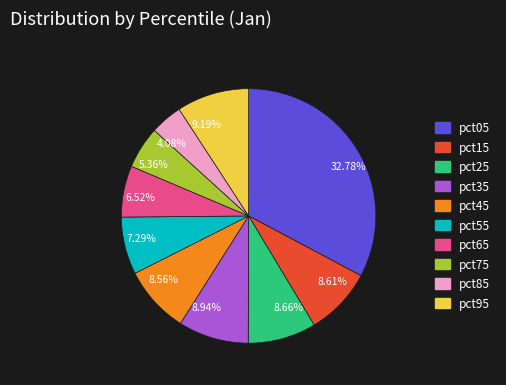

What percentage is the pct85 slice, to the nearest percent?

4%